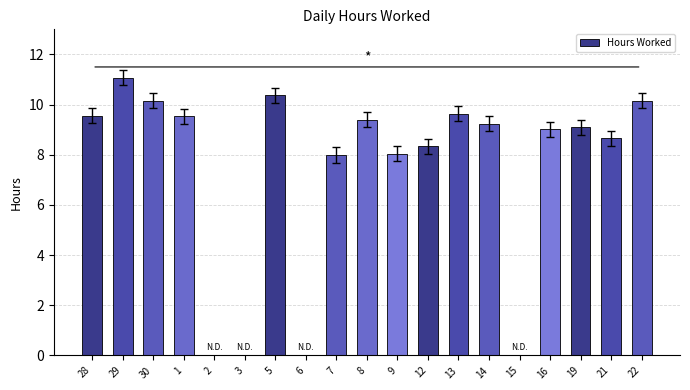

What is the difference between the values at 19 and 8?

0.3